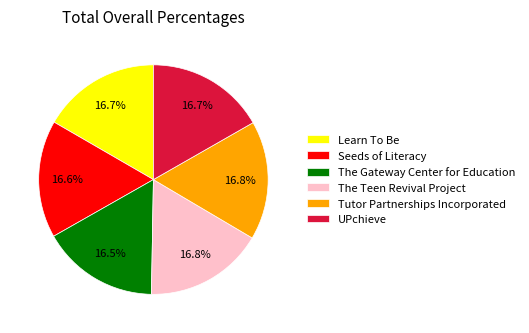

Is there any slice that represents more than half of the pie?

No